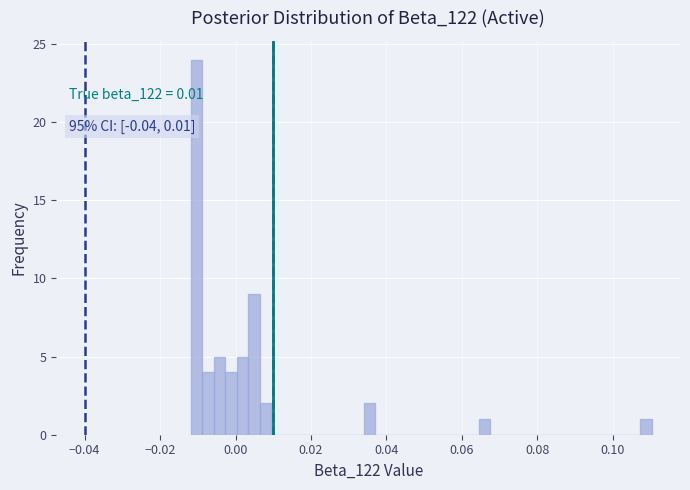

Read against the x-axis, roughly where is the centre of the tallest bar?

-0.010